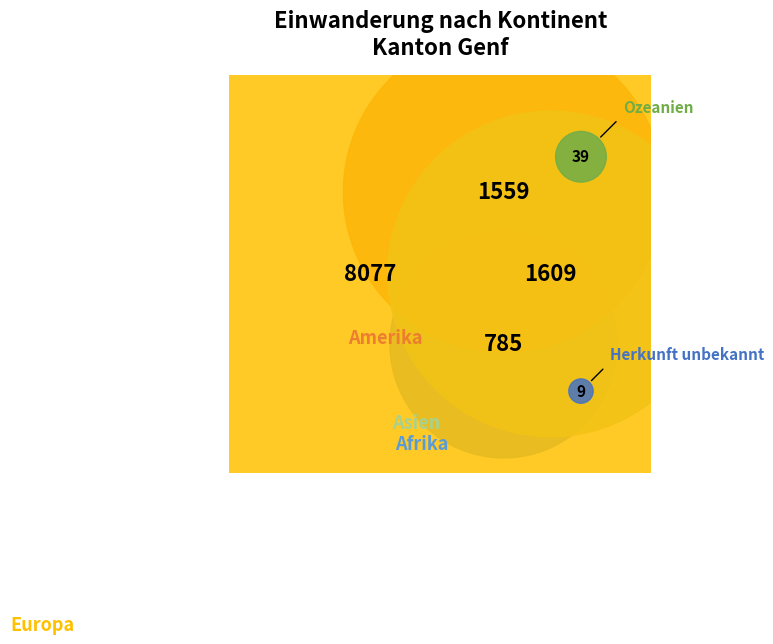

Which has a higher value, Amerika or Ozeanien?

Amerika